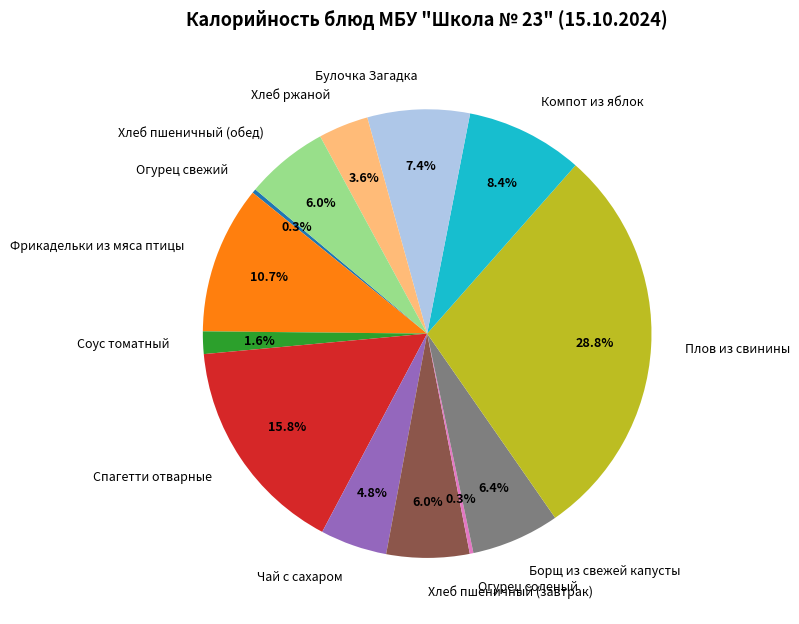

Combined, what portion of the pie is Спагетти отварные and Компот из яблок?

24.2%